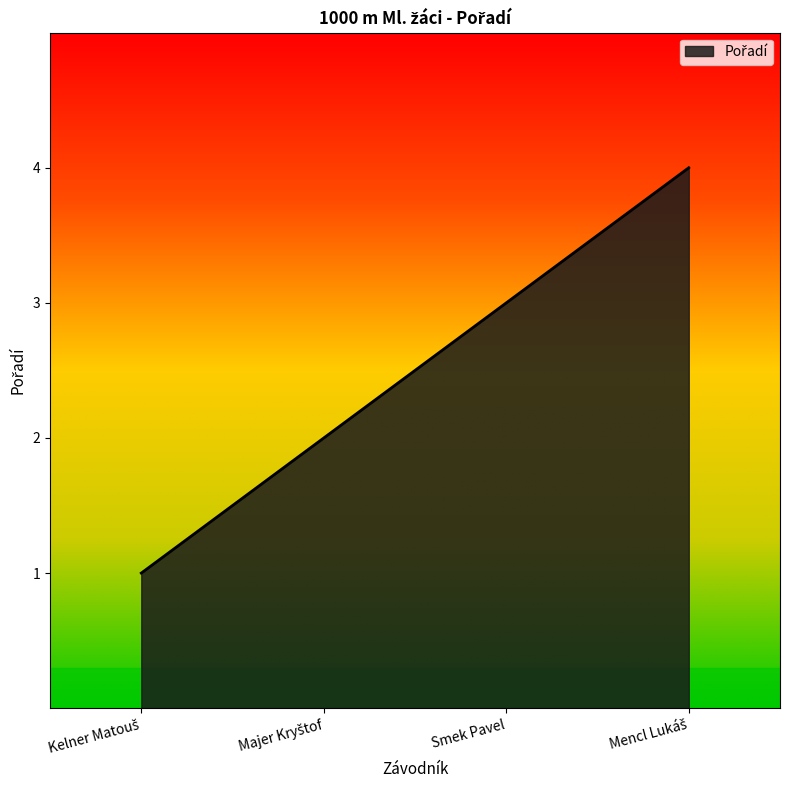

Reading right to left, list all the values displayed in this chart.

4	3	2	1